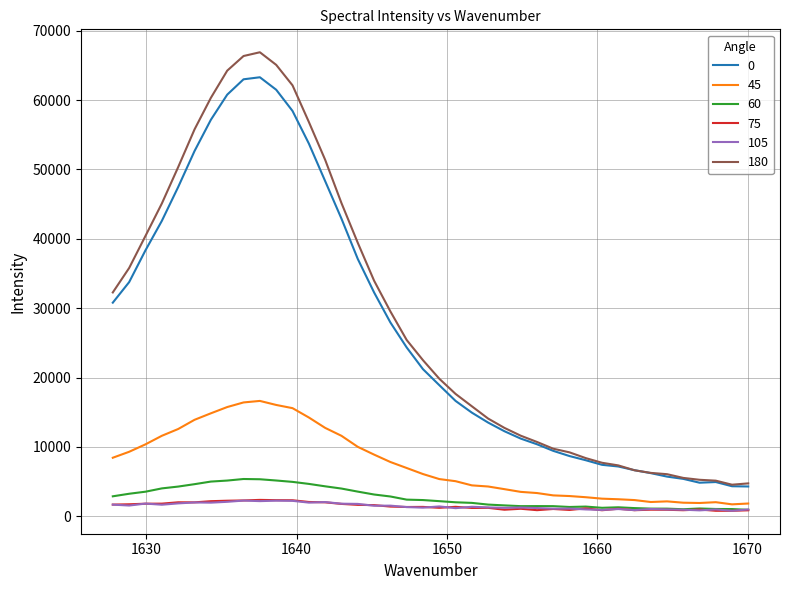

What is the lowest value of the 75 series?

804.4